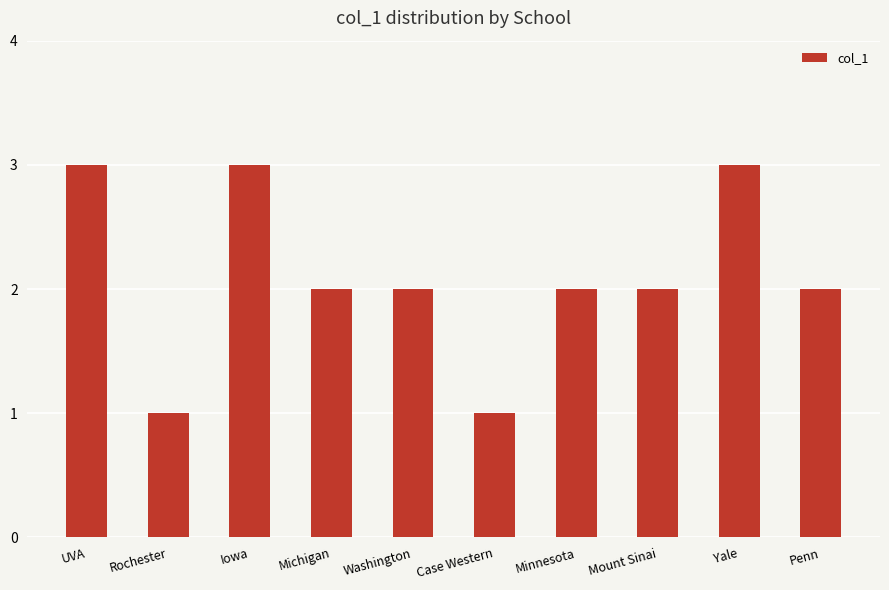

What is the greatest value displayed?

3